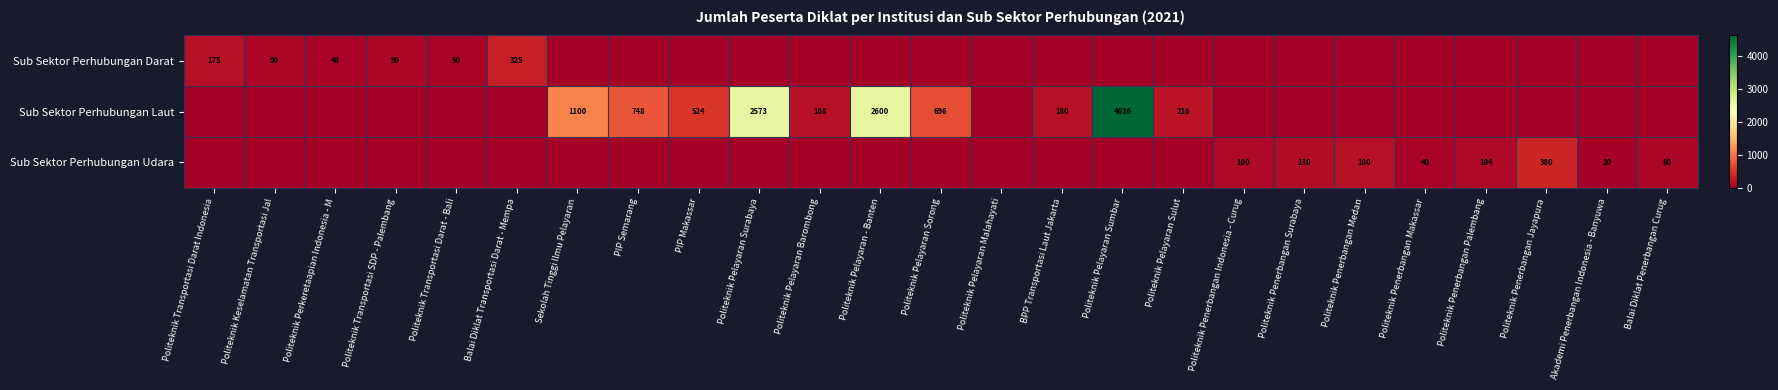

What is the greatest value displayed?

4636